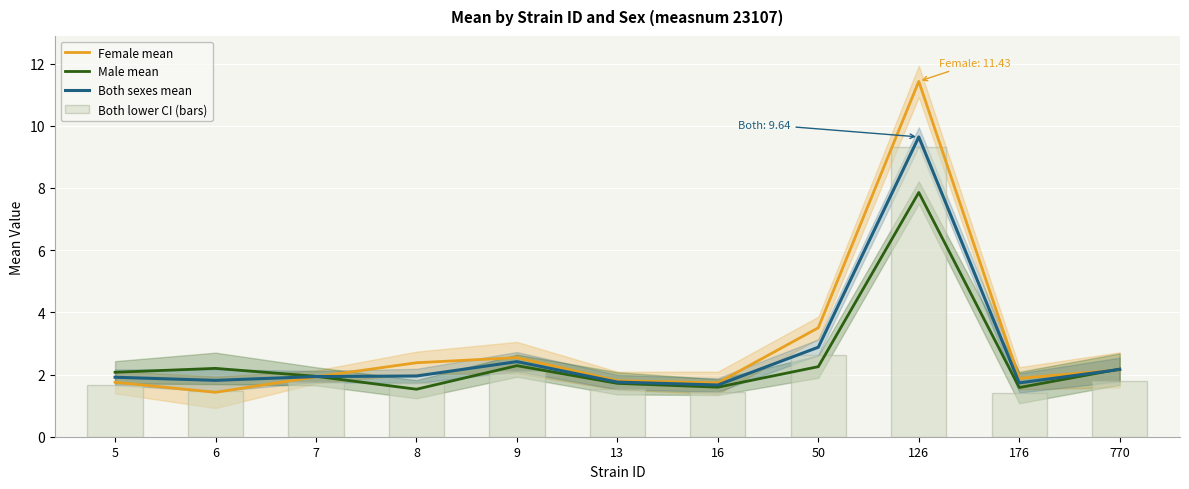

At 16, list the series in order from largest to smallest.

Female mean, Both sexes mean, Male mean, Both lower CI (bars)